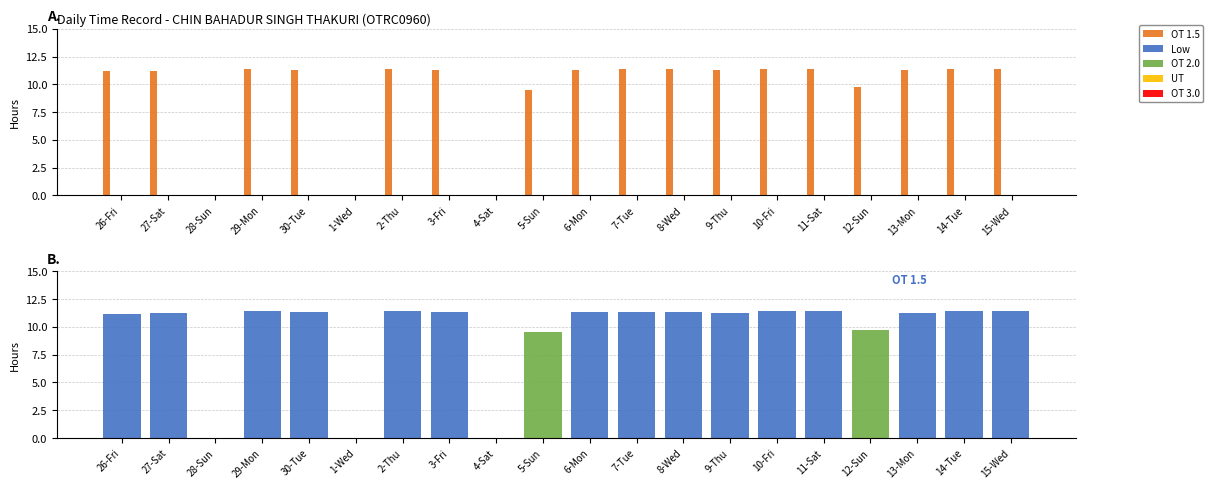

What position from the right is 12-Sun?

4